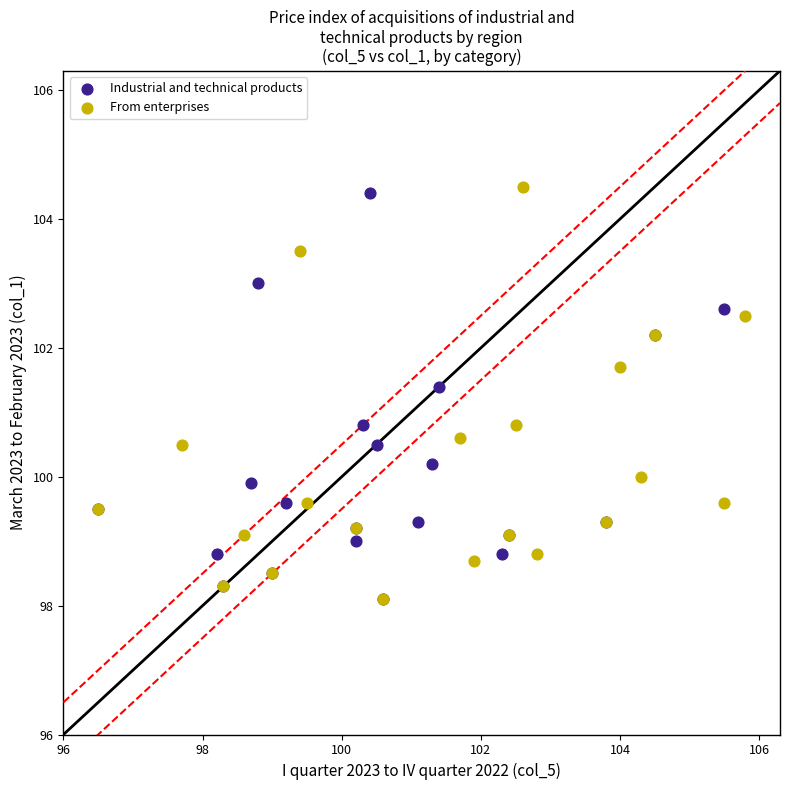

What are all the series names shown in the legend?

Industrial and technical products, From enterprises